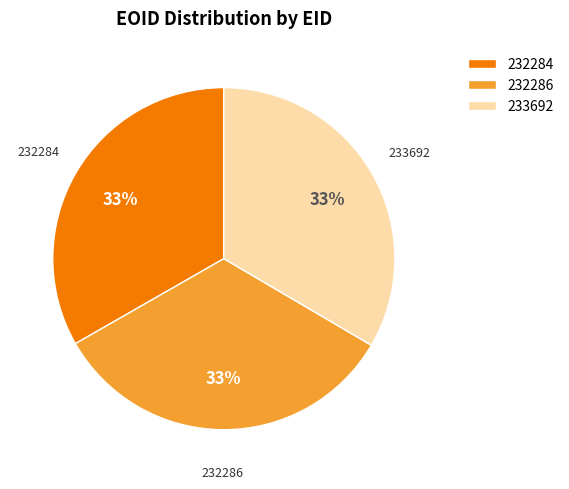

To the nearest percent, what portion does 233692 represent?

33%